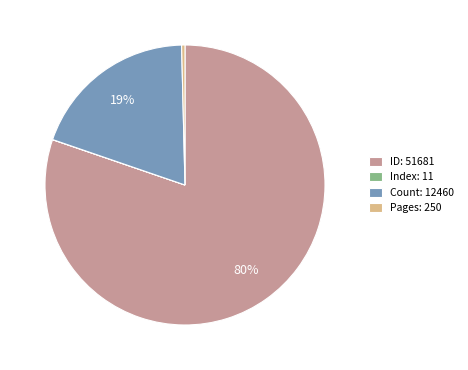

Which slice is the largest?

ID: 51681